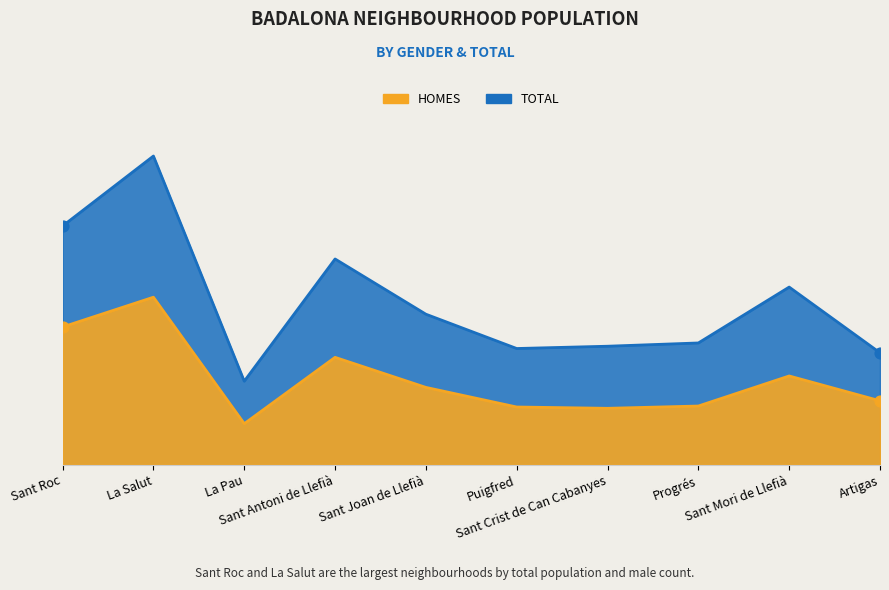

What is the total value across all series at Sant Mori de Llefià?

816